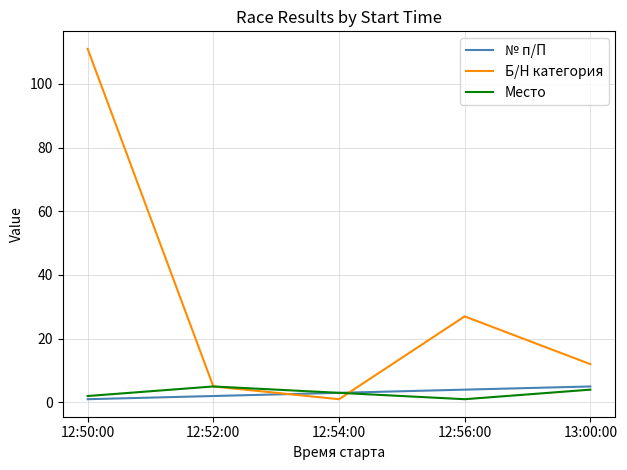

Reading left to right, what are all the values shown in this chart?

№ п/П: 1	2	3	4	5
Б/Н категория: 111	5	1	27	12
Место: 2	5	3	1	4